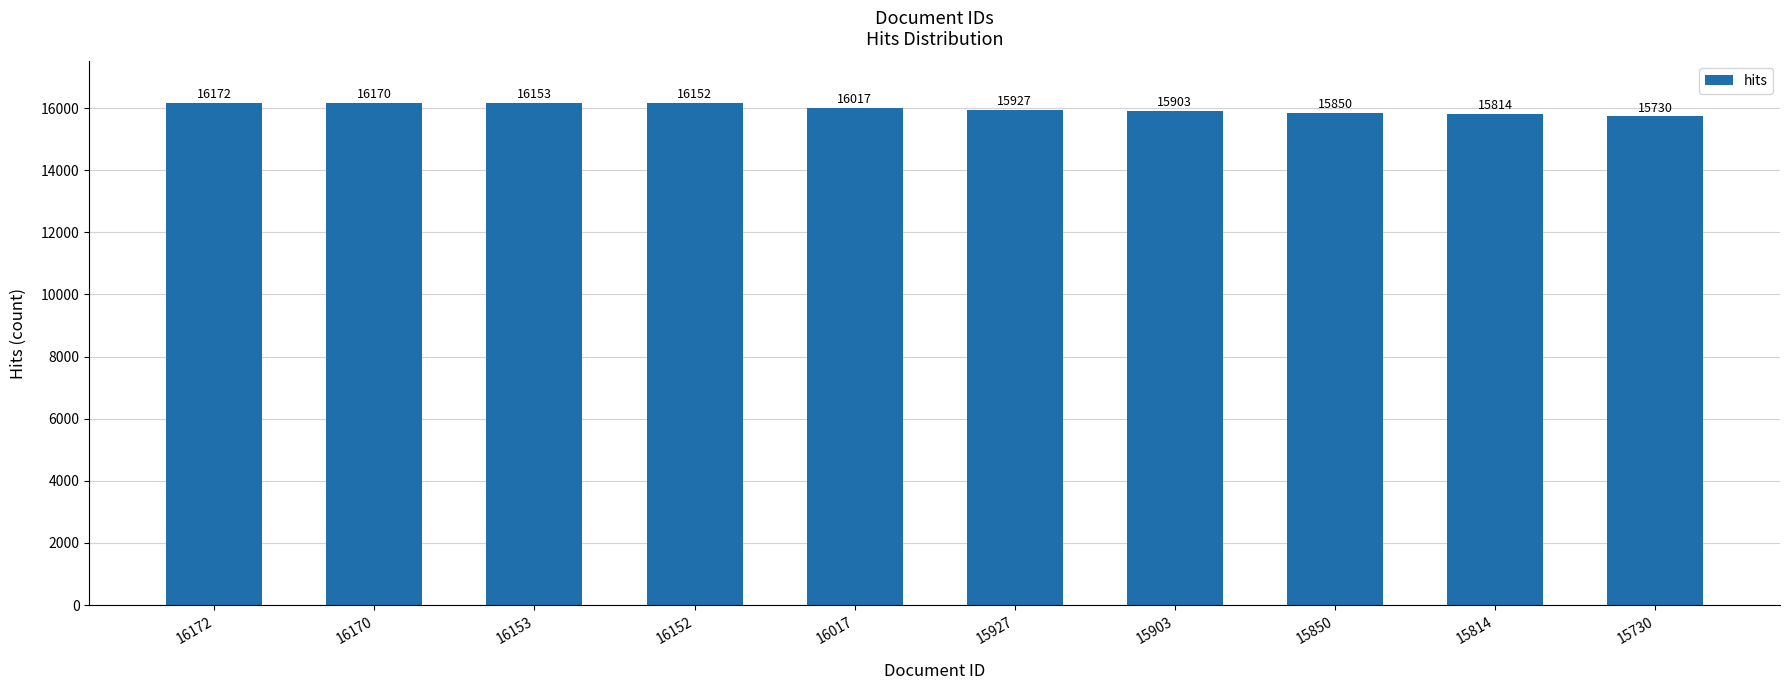

What is the value of the 10th bar from the left?

15730